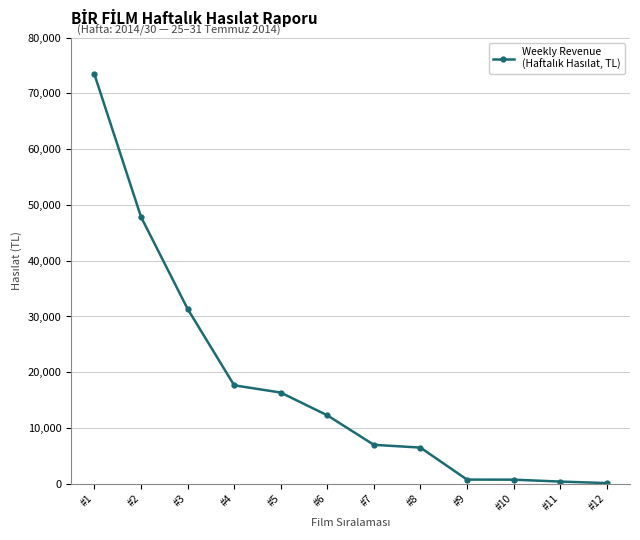

What is the sum of all values?

214399.2